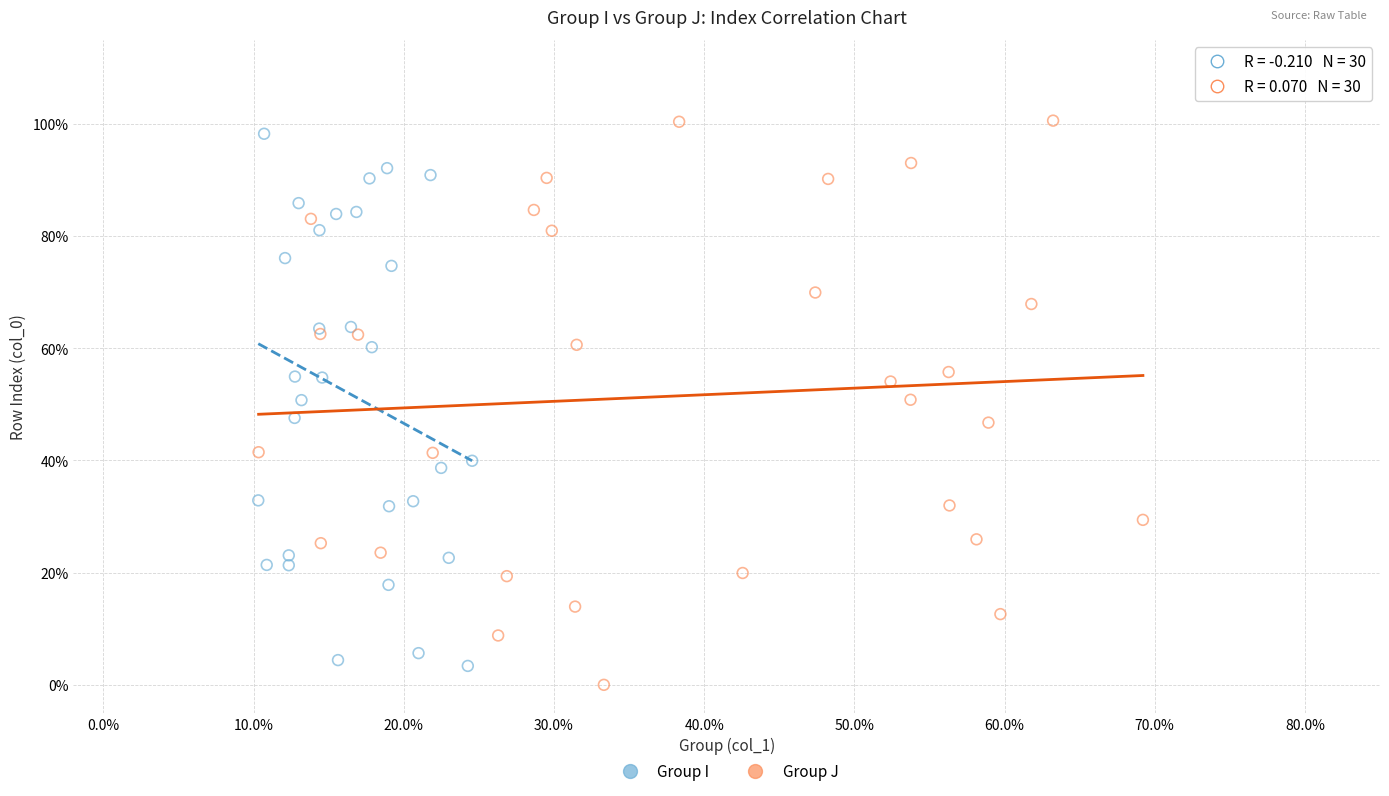

What are all the series names shown in the legend?

Group I, Group J